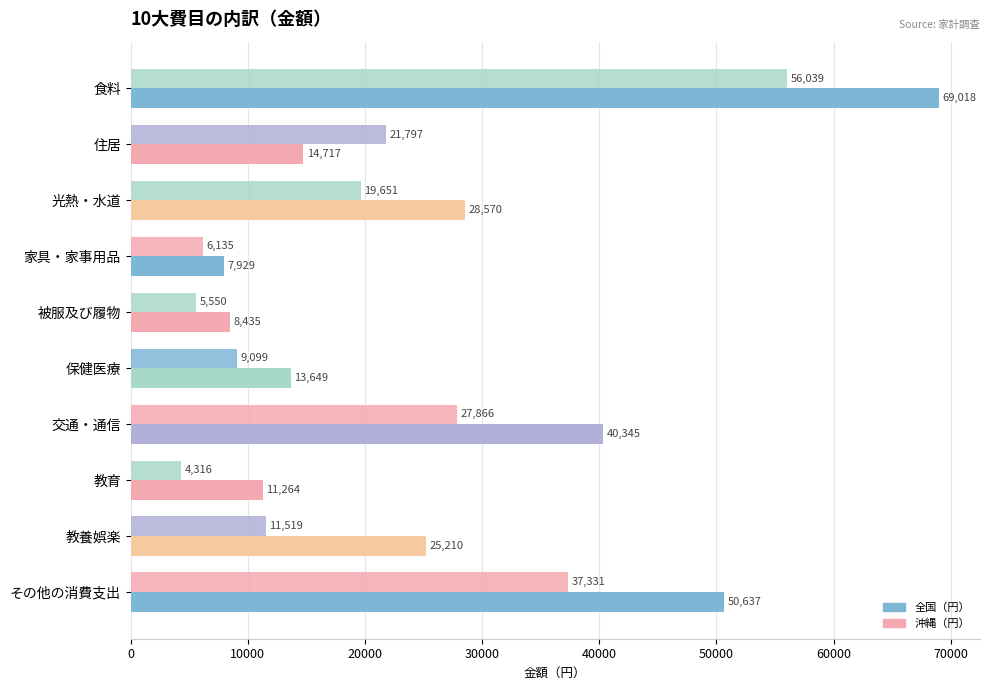

What is the greatest value displayed?

69018